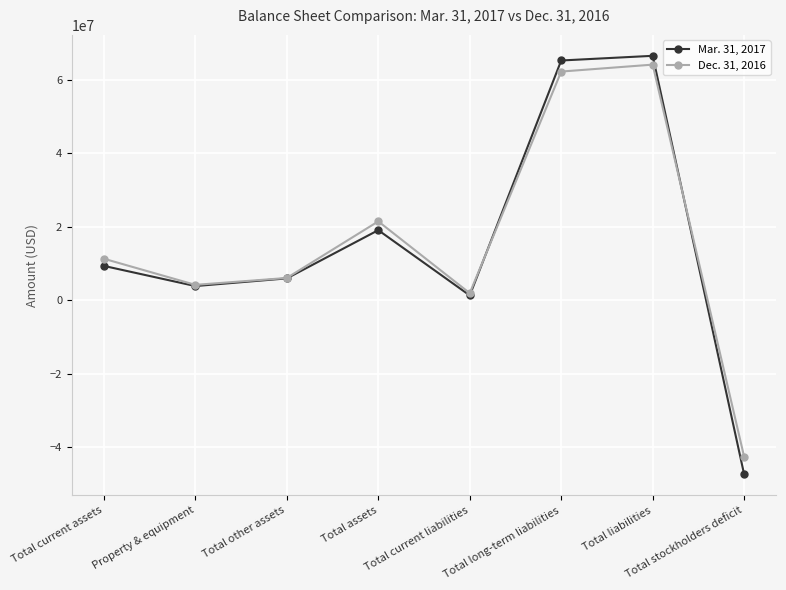

The Dec. 31, 2016 series shows 6031231 at Total other assets. True or false?

True